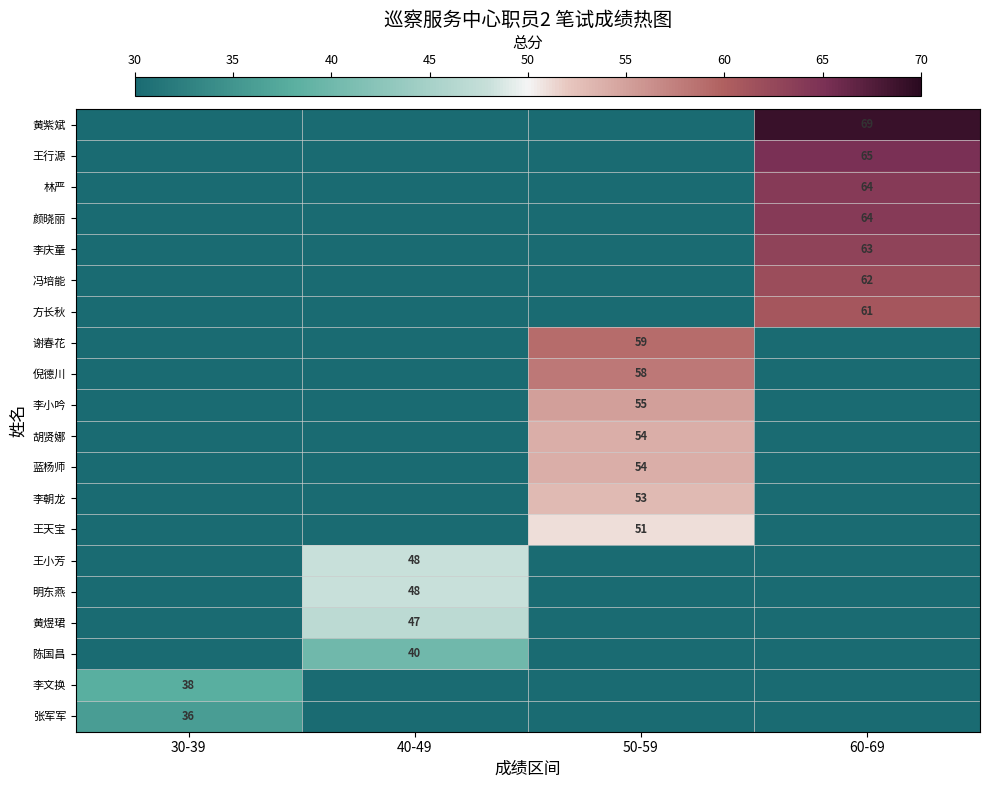

True or false: 谢春花 has a value of 59 at 50-59.

True